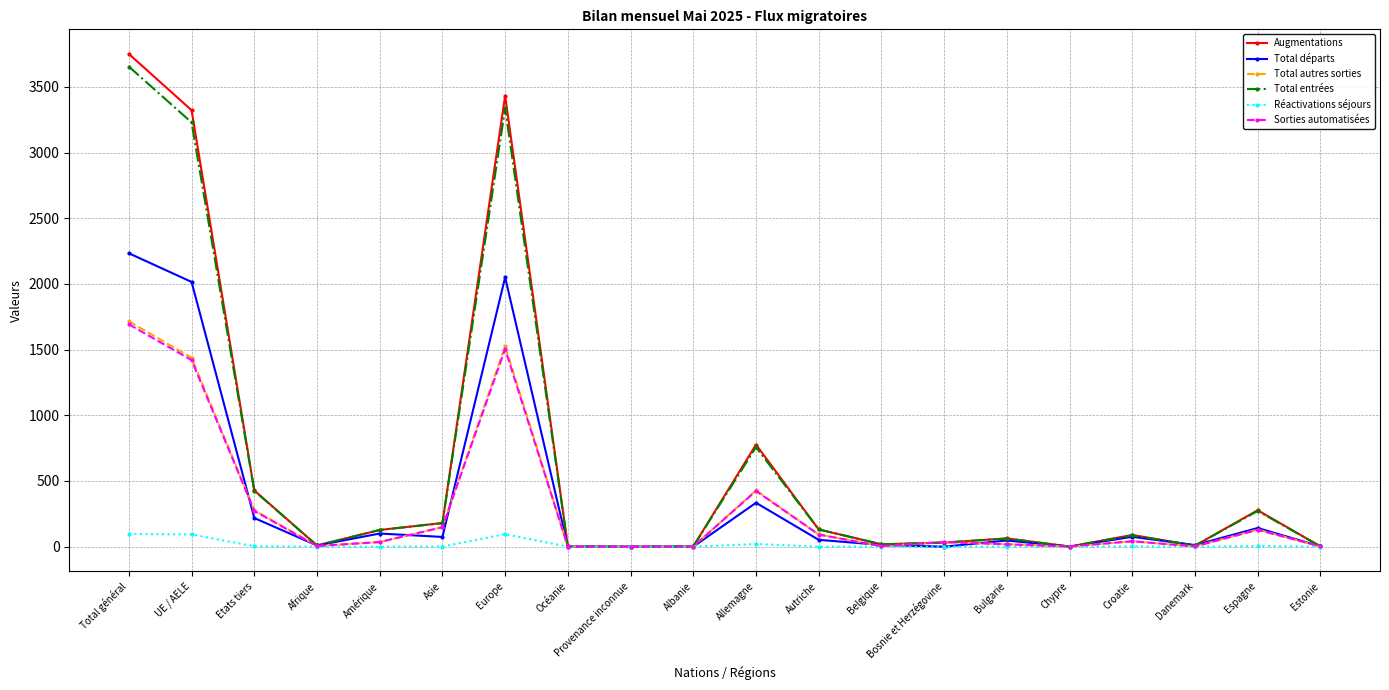

What is the difference between the highest and lowest values at UE / AELE?

3229